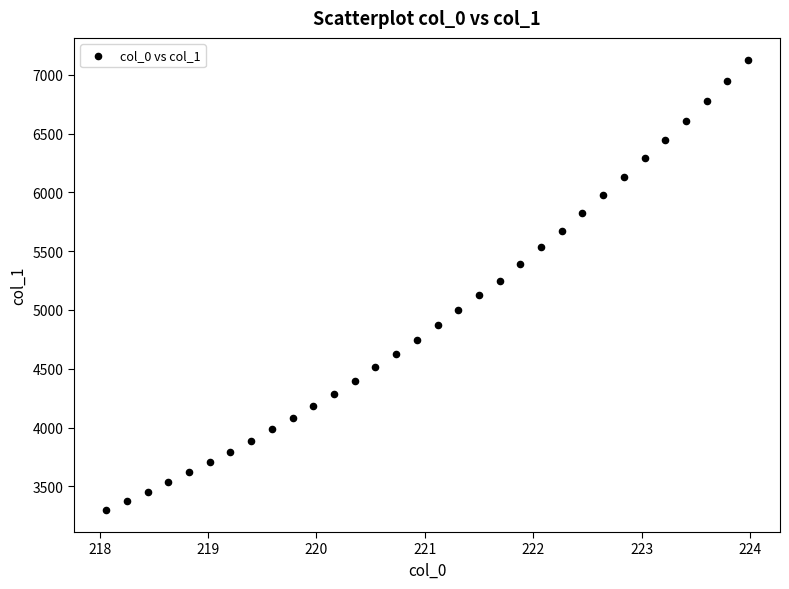

What is the range of Y values (max minus min)?

3822.2